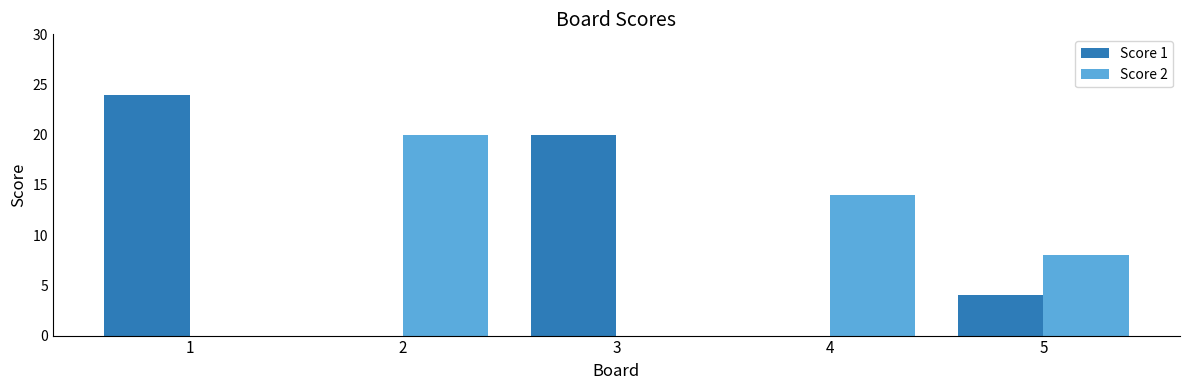

What is the total value across all series at 1?

24